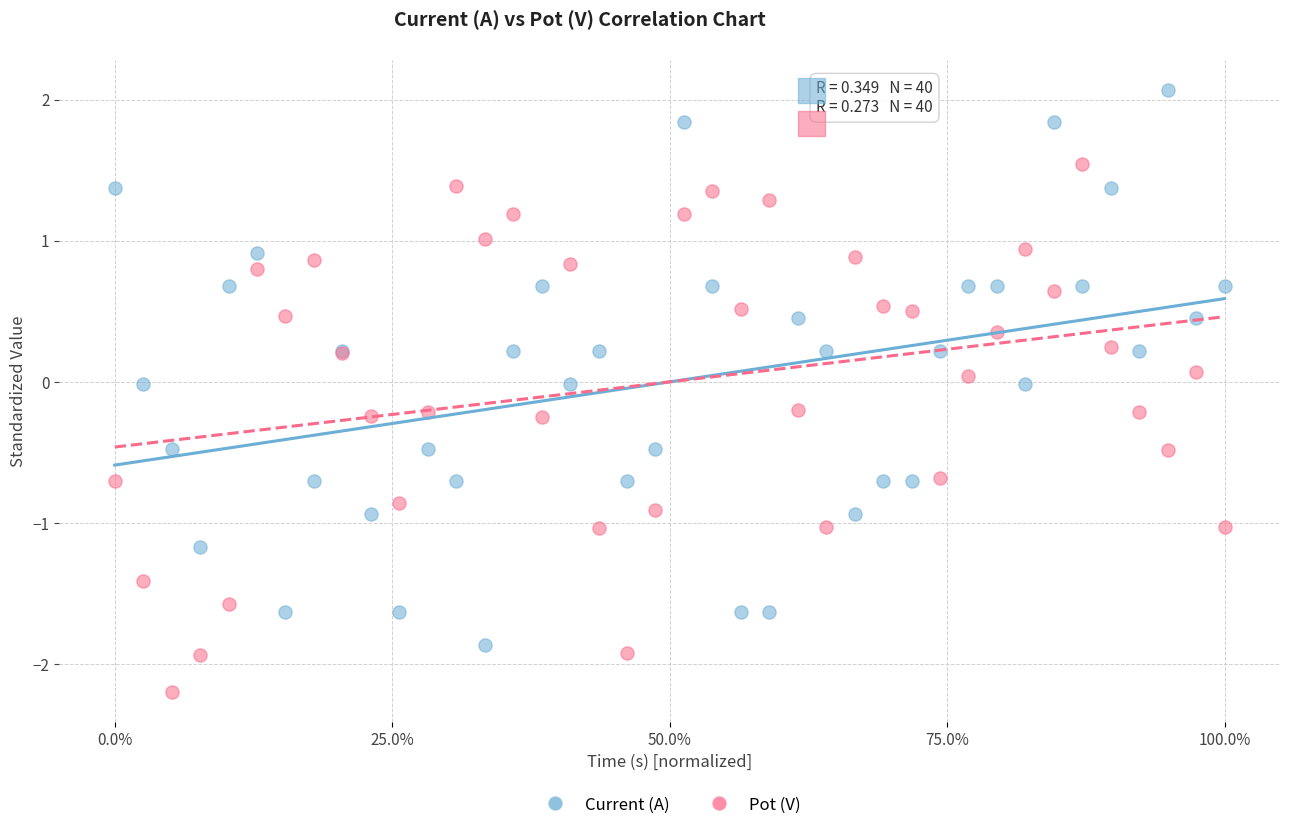

Which series reaches the minimum Y coordinate?

Pot (V)